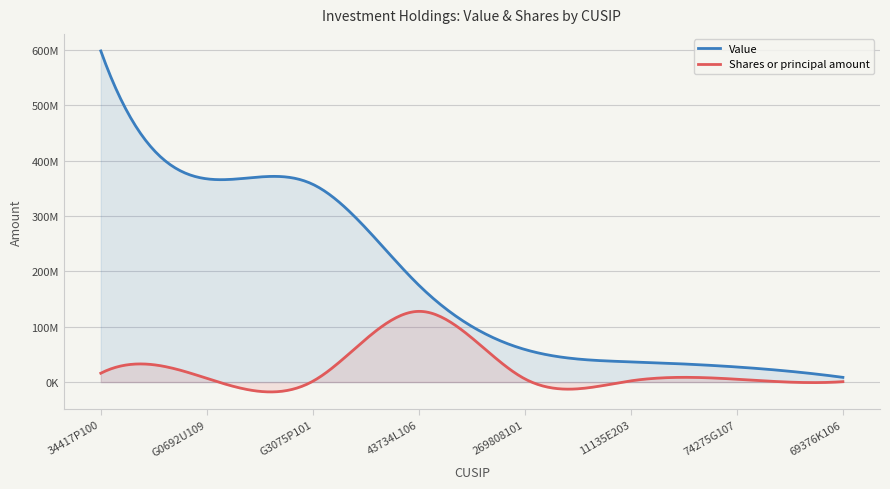

How many lines are shown in the chart?

2